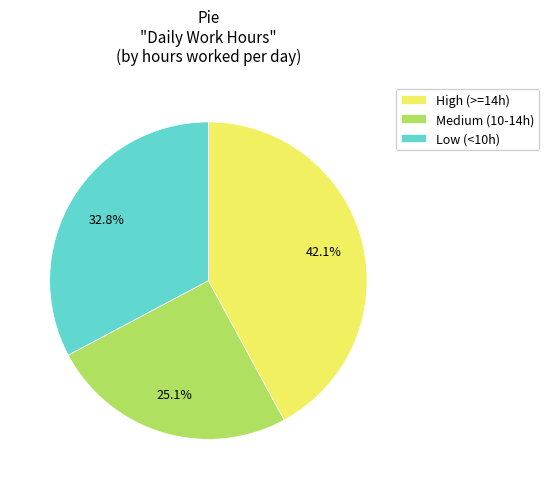

What is the ratio of the value at Medium (10-14h) to the value at High (>=14h)?

0.6